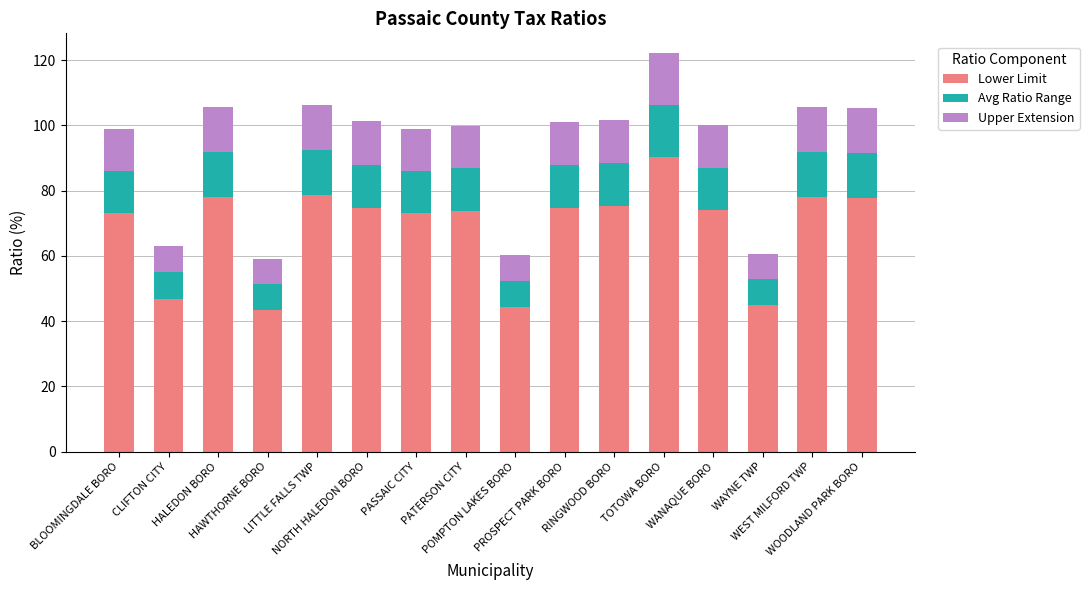

At which label does Lower Limit first exceed 74?

HALEDON BORO